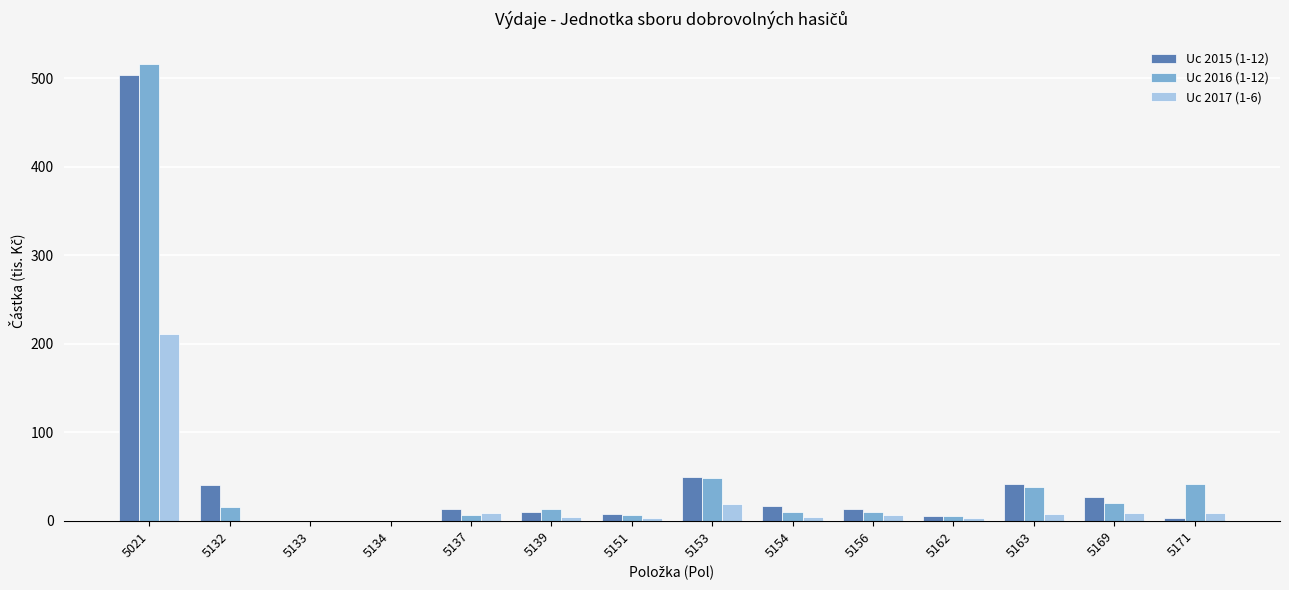

What are all the series names shown in the legend?

Uc 2015 (1-12), Uc 2016 (1-12), Uc 2017 (1-6)